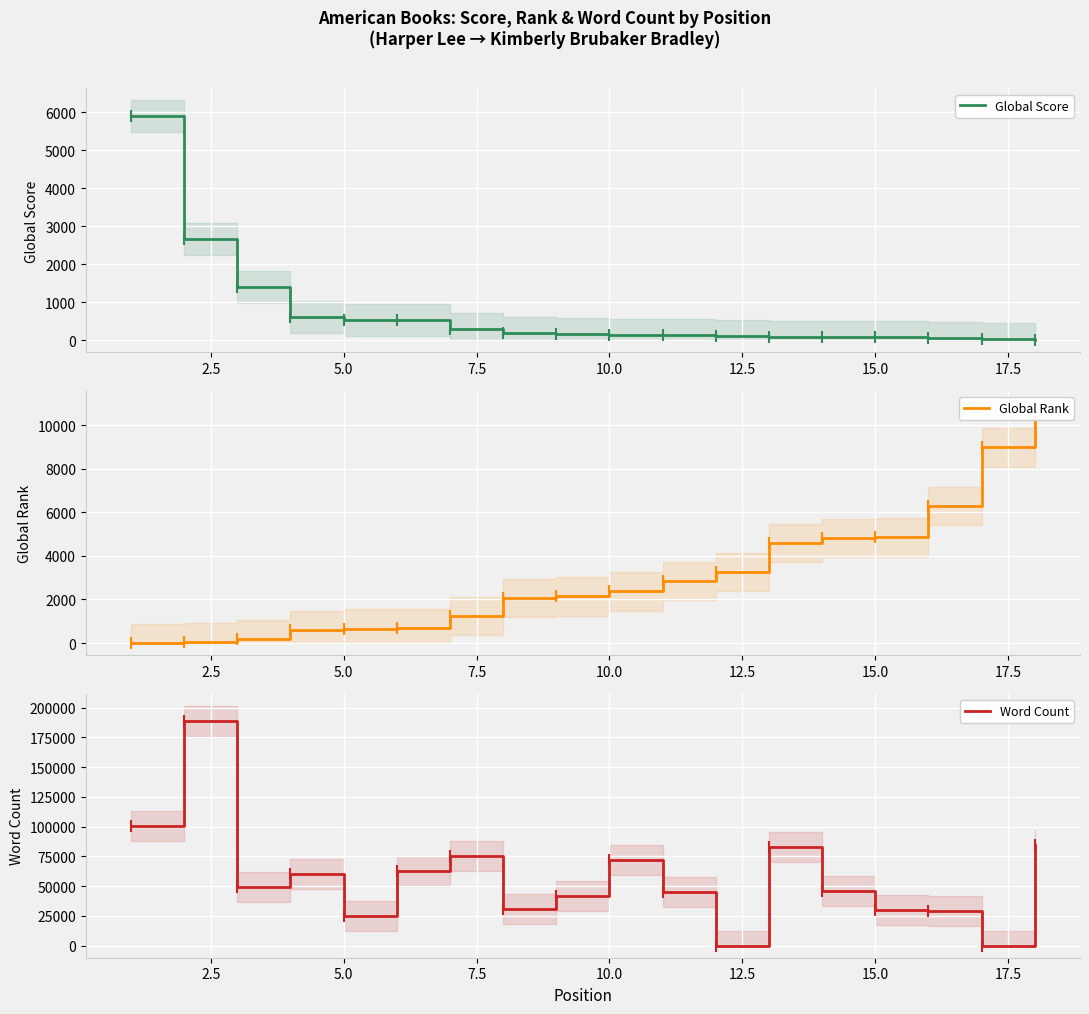

What is the maximum value for Global Score?

5887